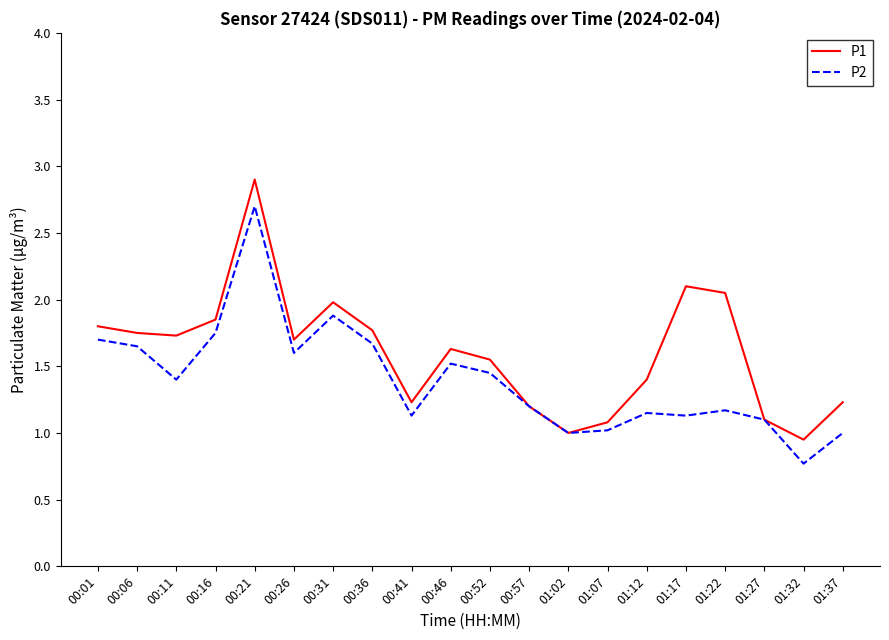

Which series has the largest range (max minus min)?

P1